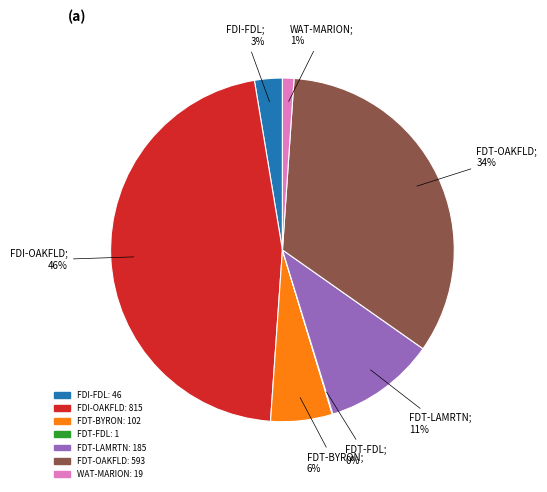

True or false: FDI-OAKFLD accounts for 60% of the total.

False